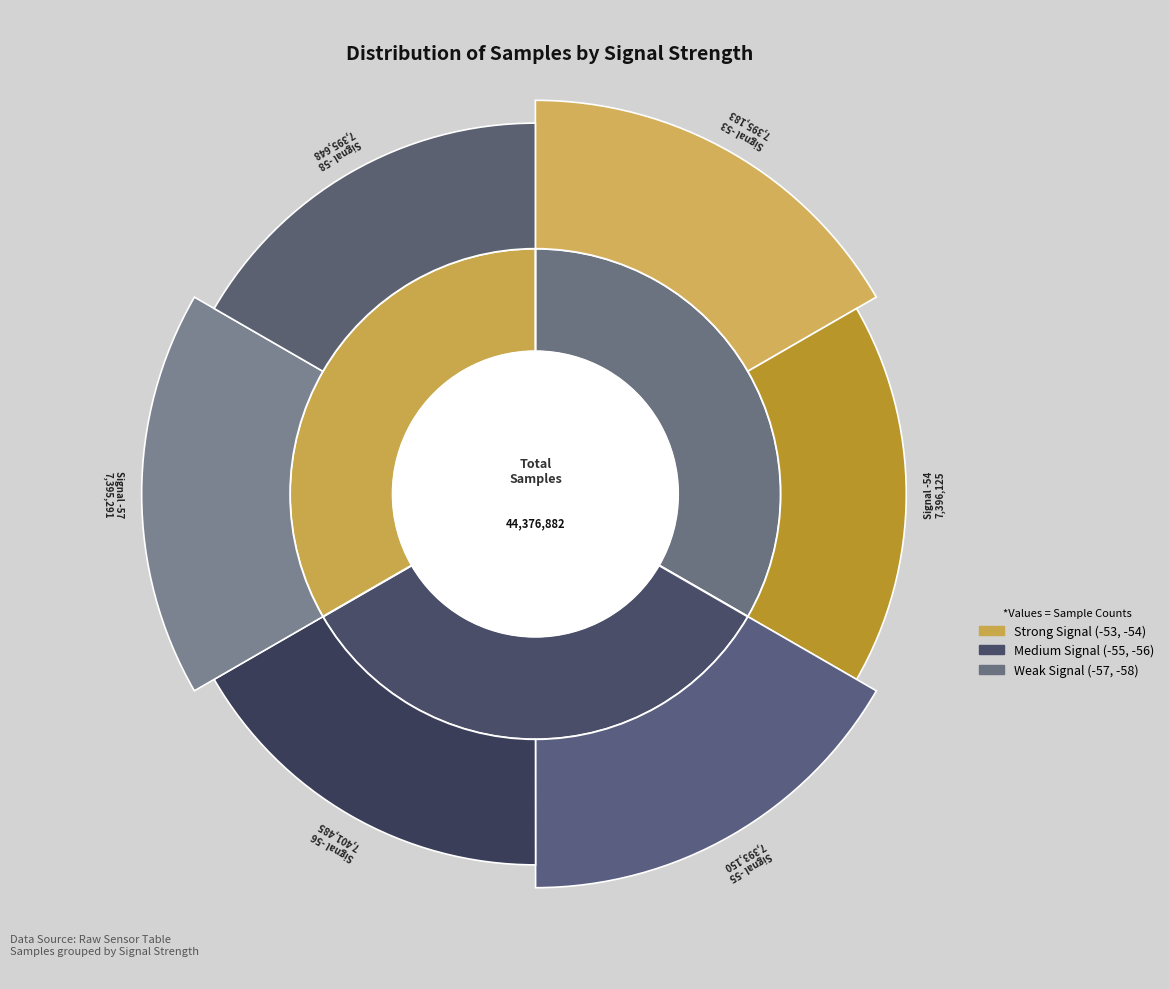

What is the largest slice in the pie chart?

Signal -56